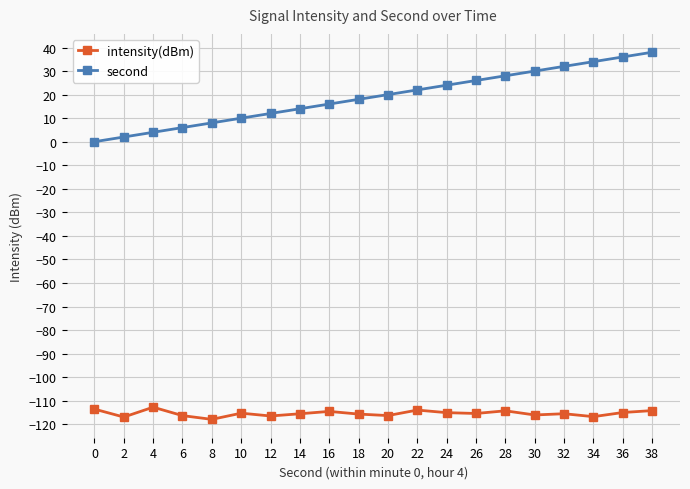

Count the number of data series in this chart.

2